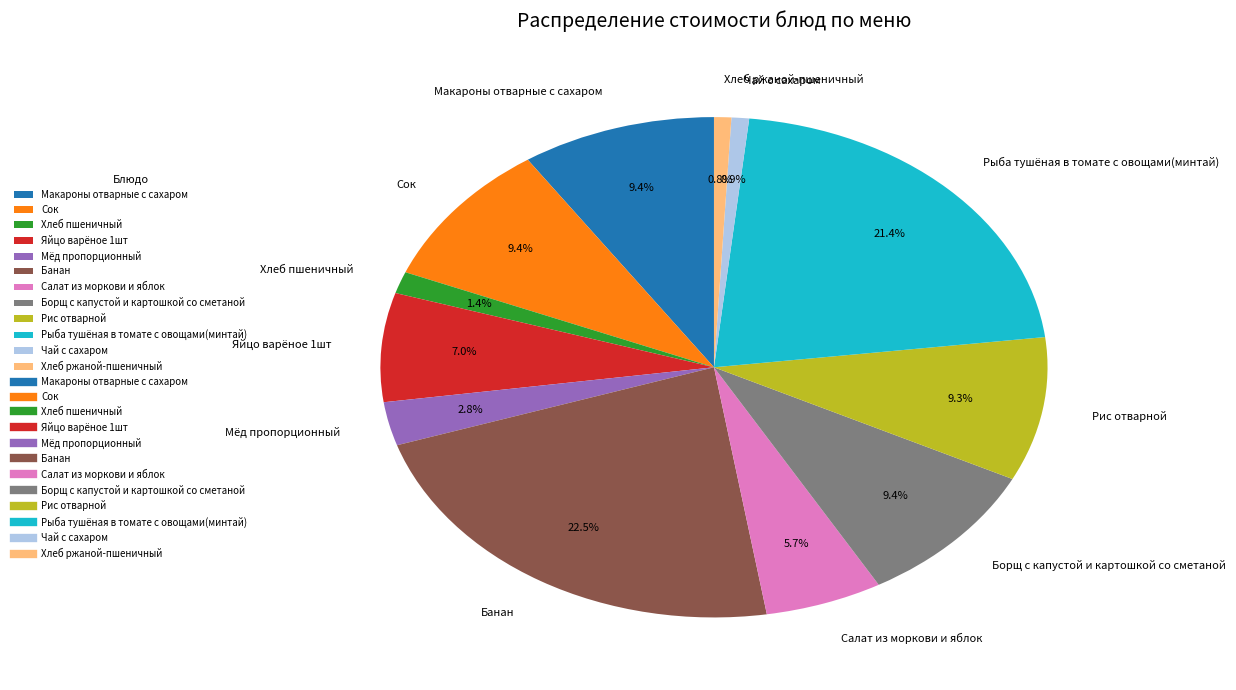

Is Банан the majority of the pie?

No